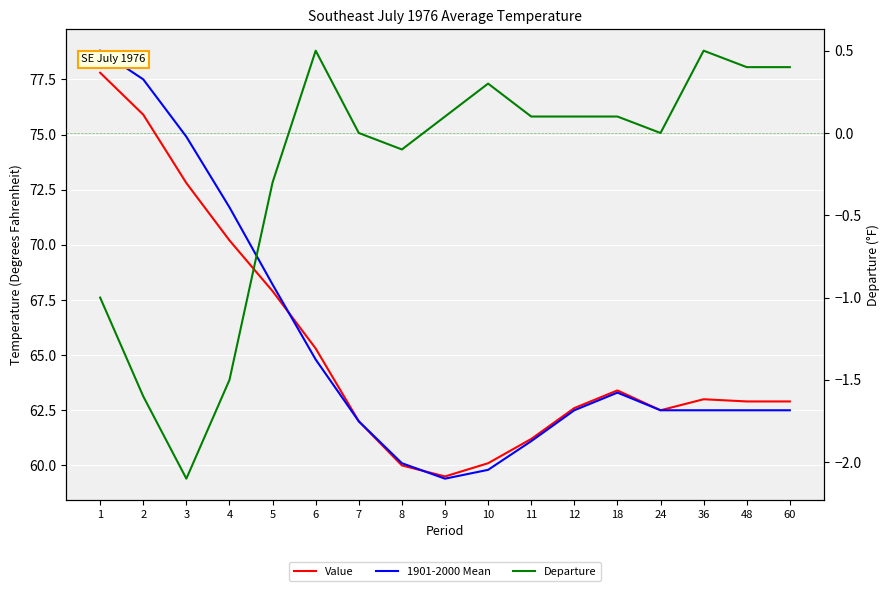

What are all the series names shown in the legend?

Value, 1901-2000 Mean, Departure